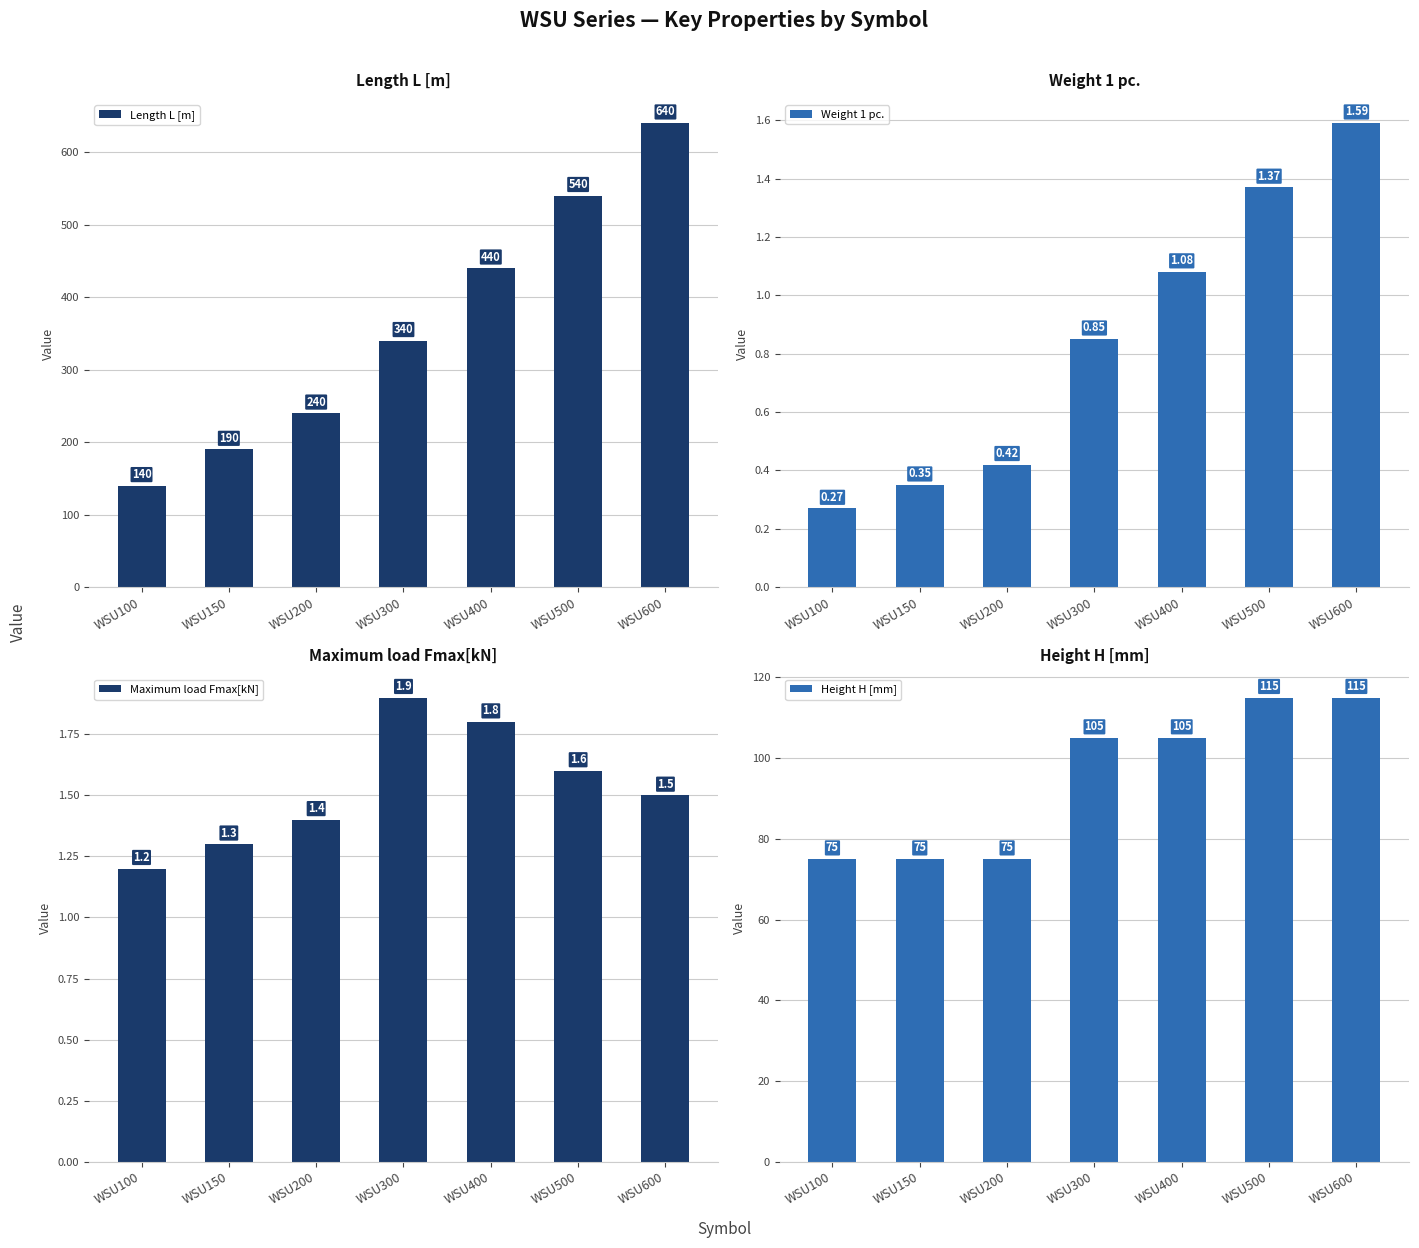

Reading left to right, transcribe all the data shown in this chart.

Length L [m]: WSU100=140.0	WSU150=190.0	WSU200=240.0	WSU300=340.0	WSU400=440.0	WSU500=540.0	WSU600=640.0
Weight 1 pc.: WSU100=0.3	WSU150=0.3	WSU200=0.4	WSU300=0.8	WSU400=1.1	WSU500=1.4	WSU600=1.6
Maximum load Fmax[kN]: WSU100=1.2	WSU150=1.3	WSU200=1.4	WSU300=1.9	WSU400=1.8	WSU500=1.6	WSU600=1.5
Height H [mm]: WSU100=75.0	WSU150=75.0	WSU200=75.0	WSU300=105.0	WSU400=105.0	WSU500=115.0	WSU600=115.0